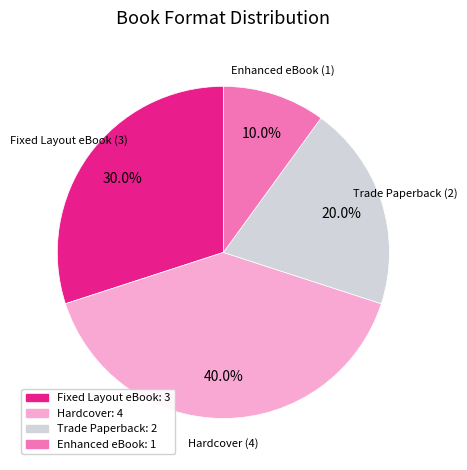

What portion of the pie excludes Hardcover: 4?

60.0%